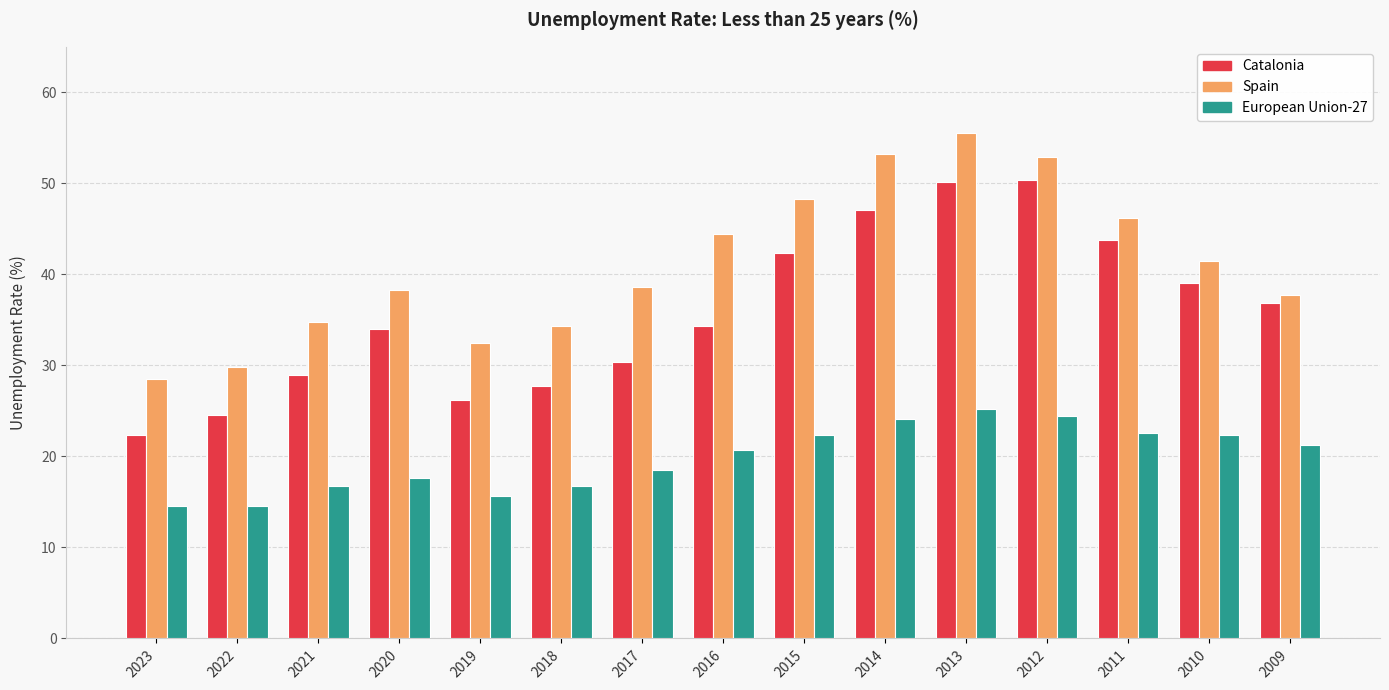

The value of Spain at 2009 is 37.7. True or false?

True